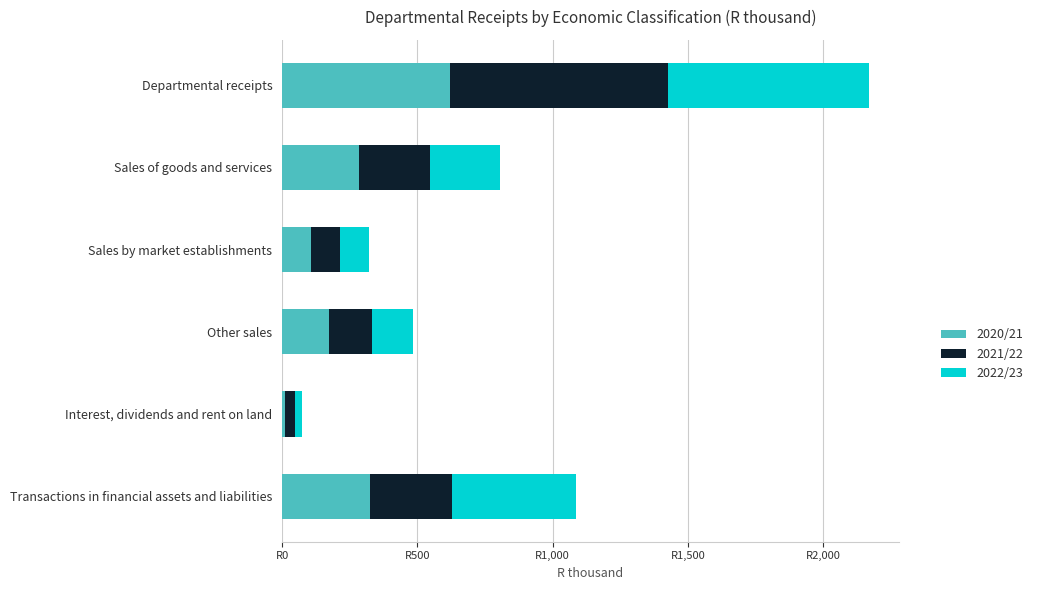

What are all the series names shown in the legend?

2020/21, 2021/22, 2022/23